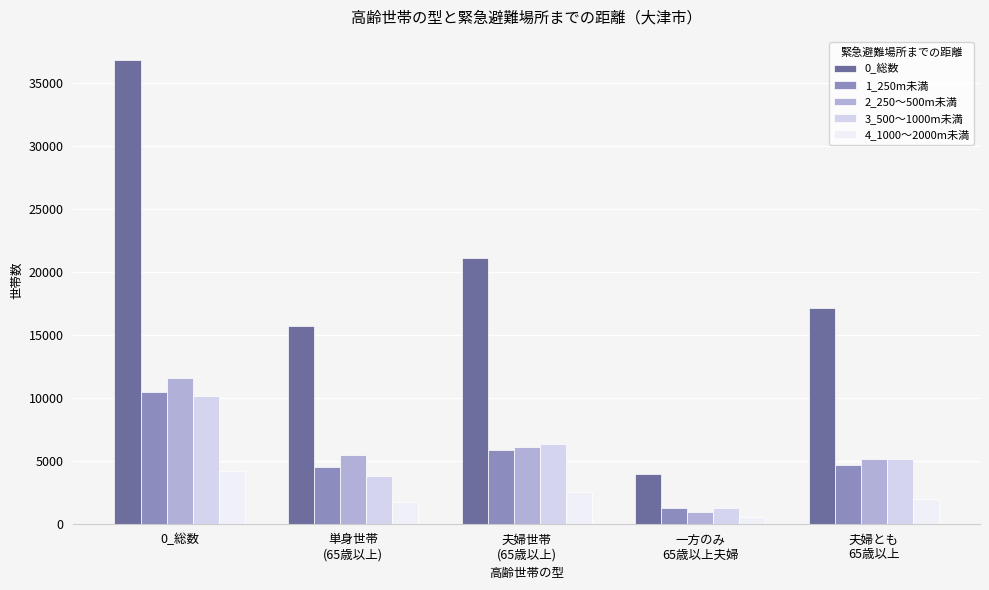

What is the value of the 1_250m未満 bar at the 4th from the left?

1260